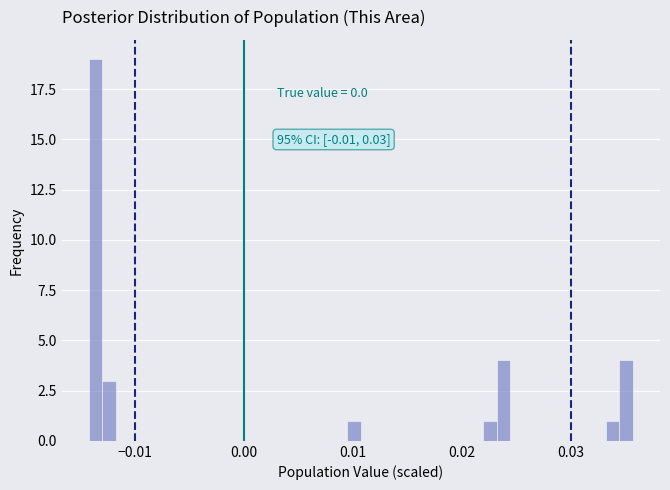

Read against the x-axis, roughly where is the centre of the tallest bar?

-0.014